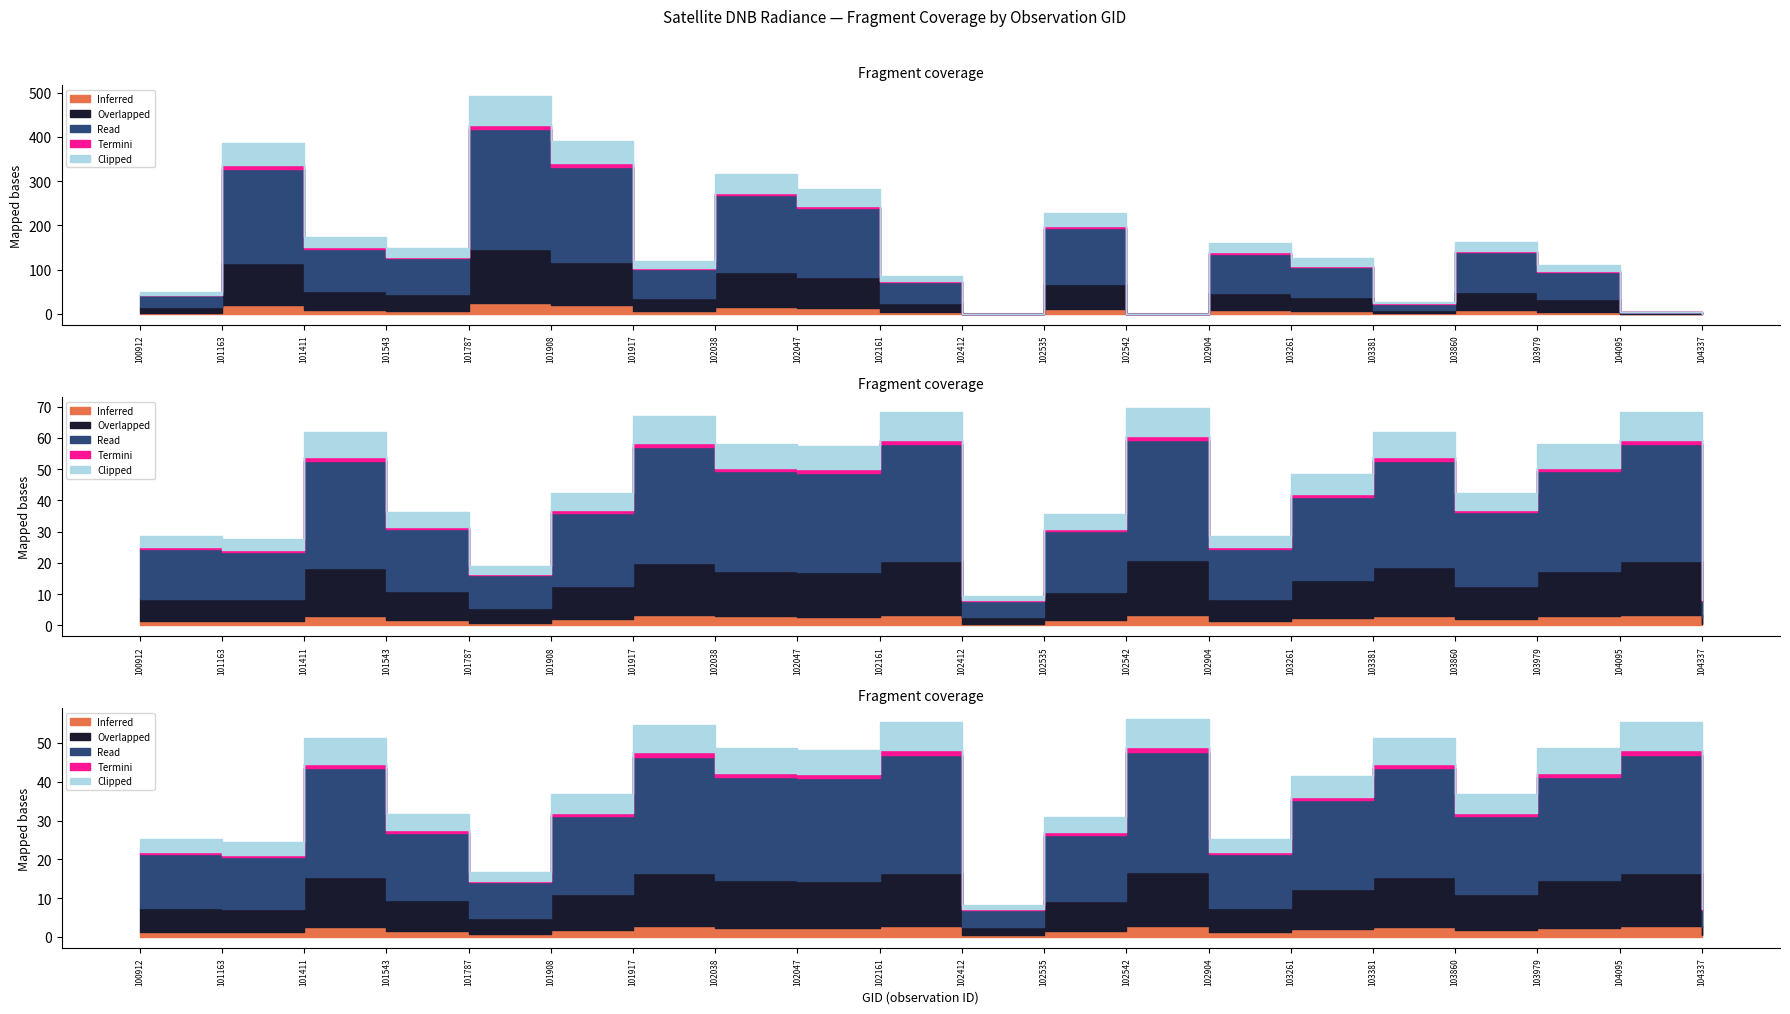

True or false: li has a value of 0.0 at 101411.

False